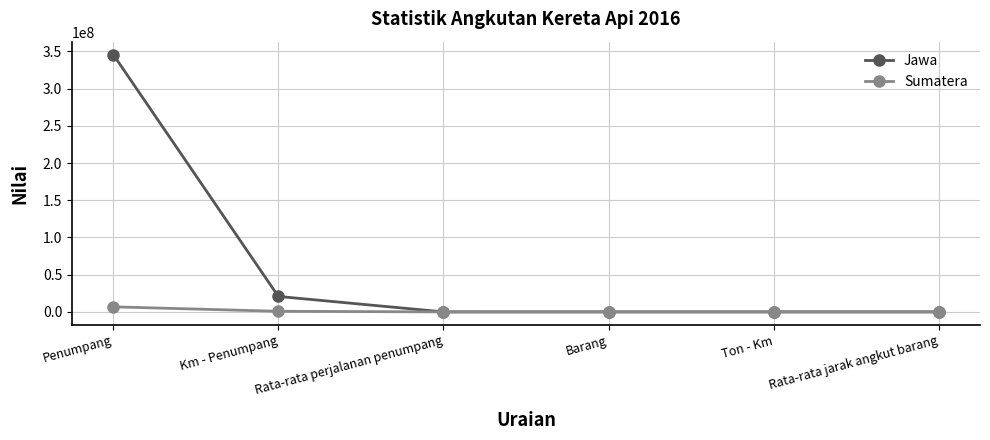

At which category is the sum across all series the highest?

Penumpang